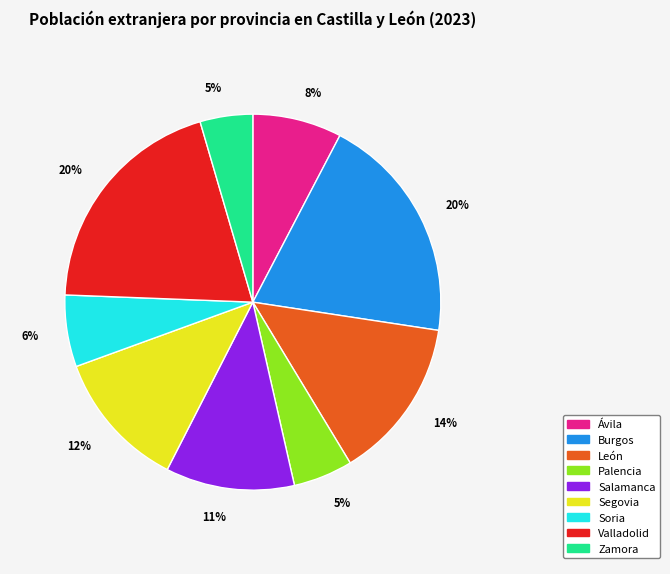

To the nearest percent, what is the difference between the largest and smallest slice percentages?

15%